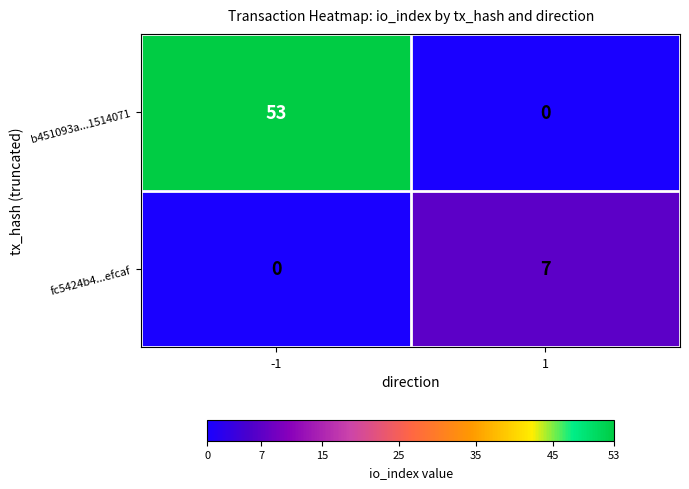

Rank the categories by b451093a...1514071 value from lowest to highest.

1, -1